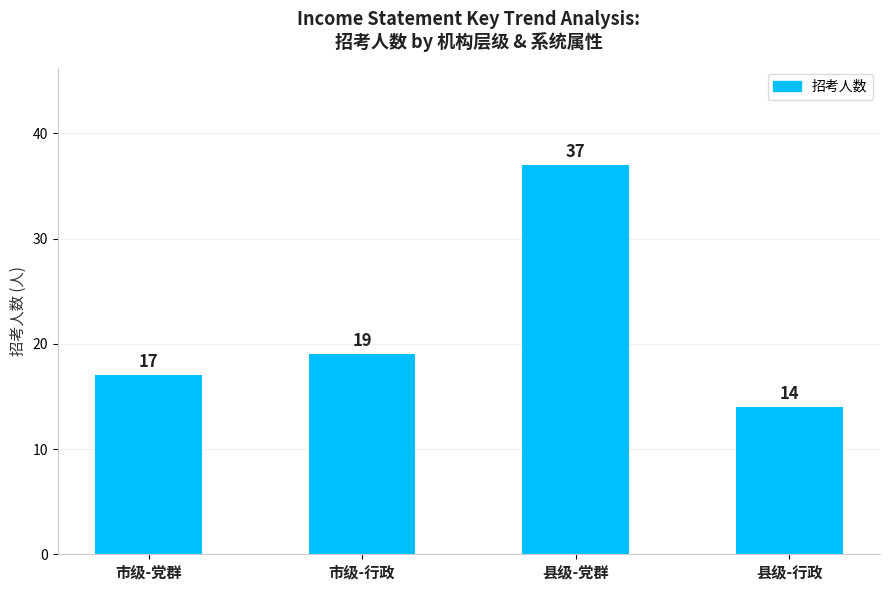

What is the label of the 2nd bar from the right?

县级-党群